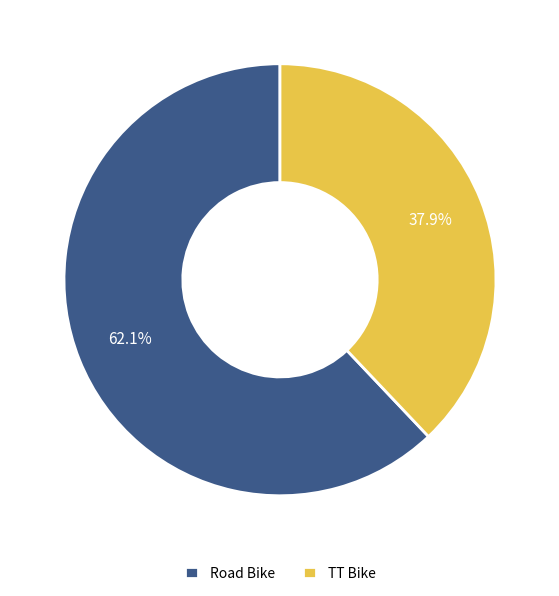

Which category has the smallest portion of the pie?

TT Bike